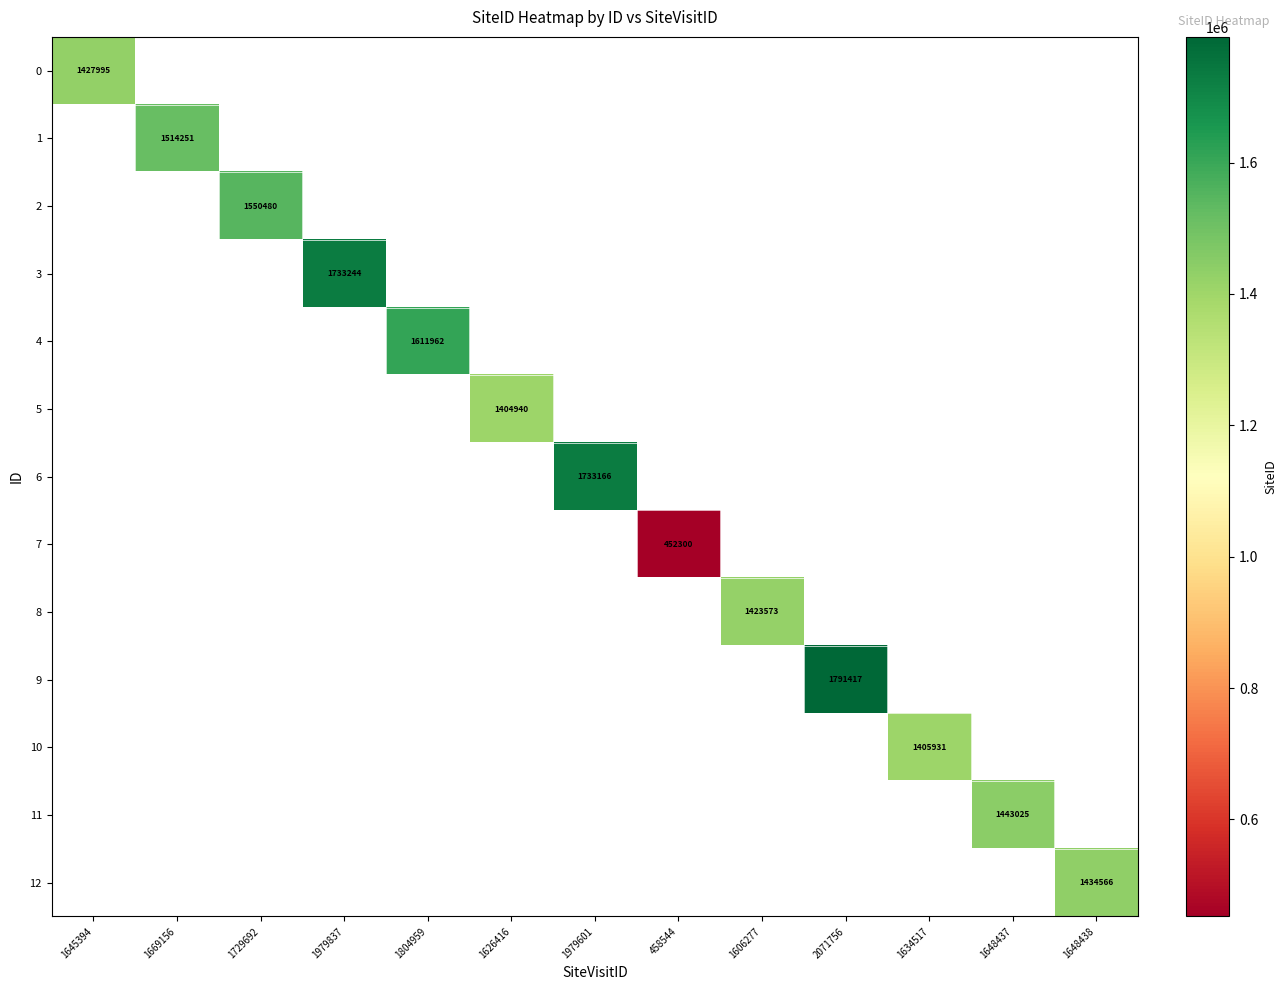

Is it true that 6 equals 1170710 at 1979601?

False